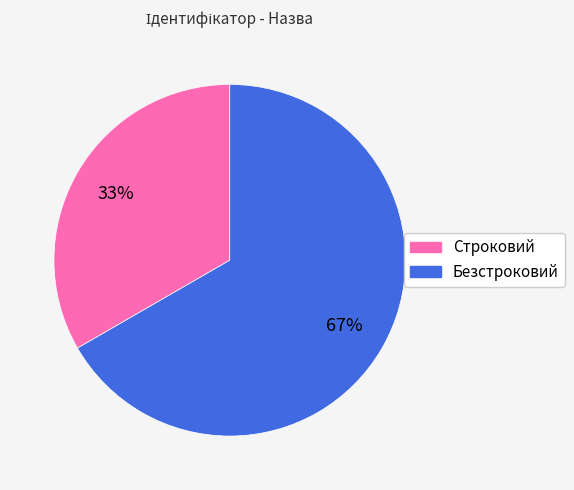

True or false: Безстроковий accounts for 82% of the total.

False